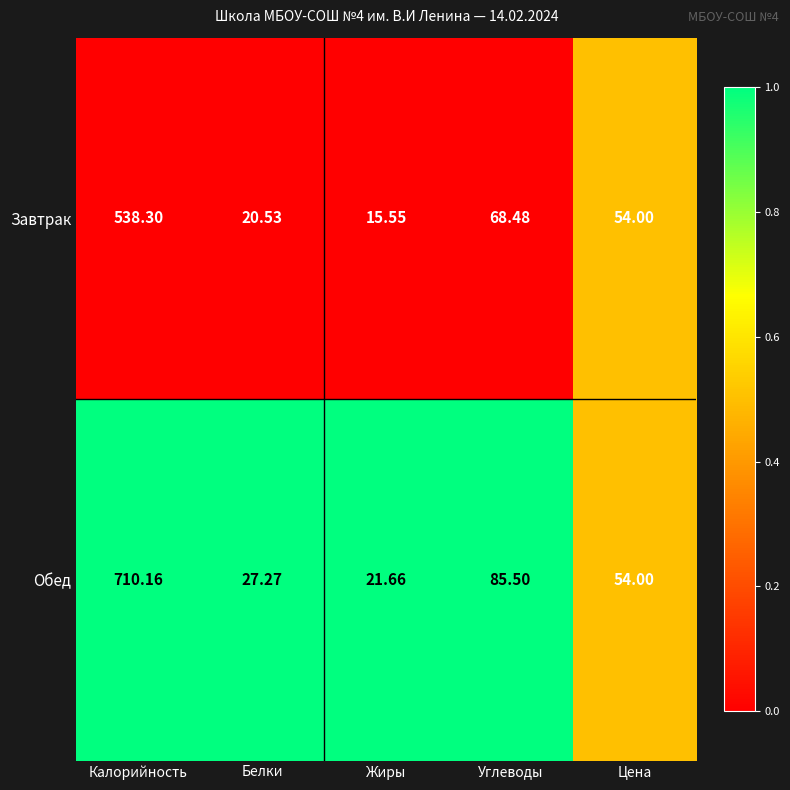

At which category is the sum across all series the highest?

Калорийность